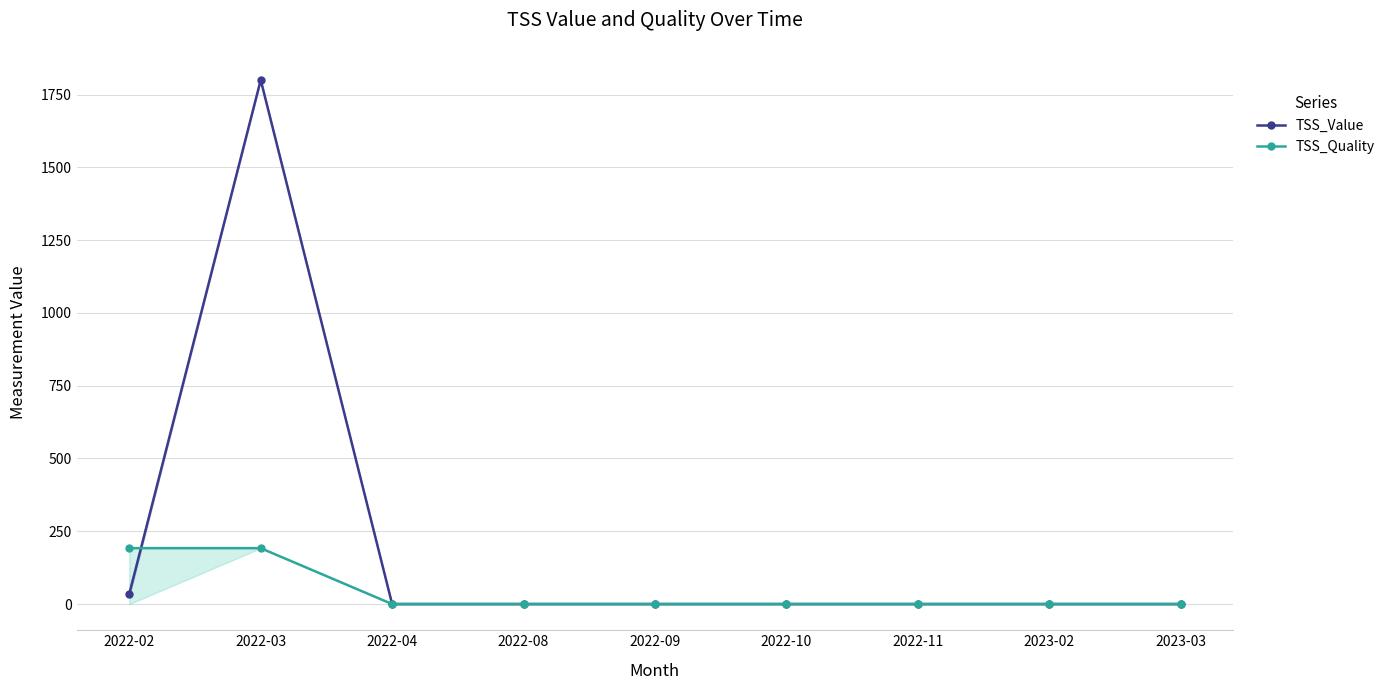

Reading left to right, transcribe all the data shown in this chart.

TSS_Value: 35	1800	0	0	0	0	0	0	0
TSS_Quality: 192	192	0	0	0	0	0	0	0